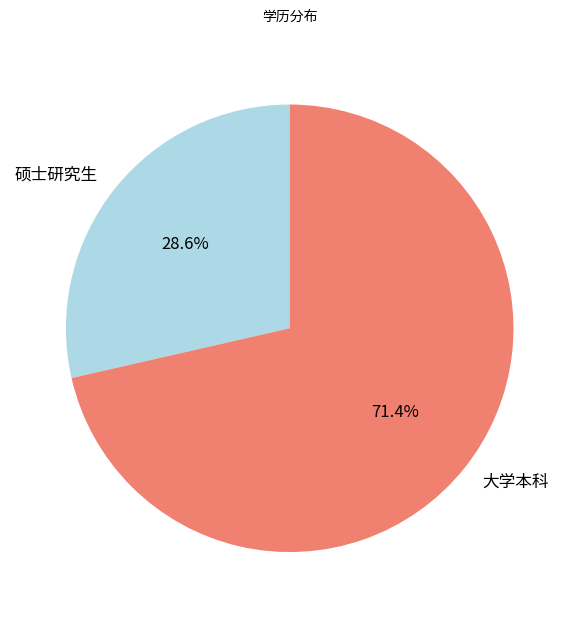

Count the number of slices in the pie.

2